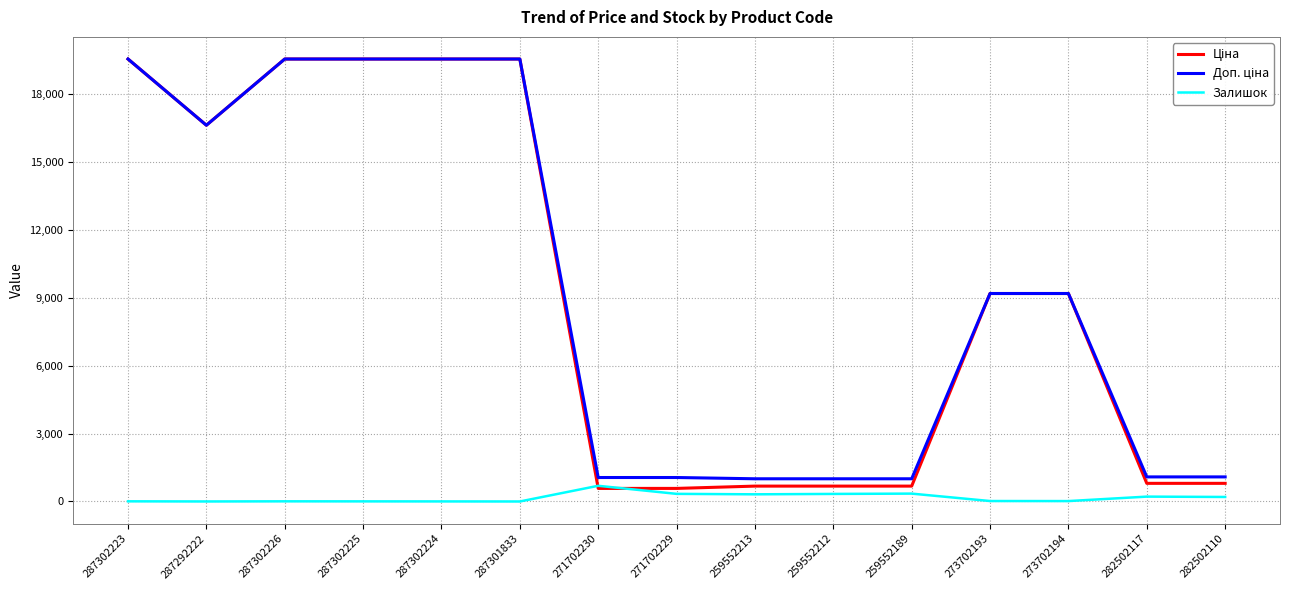

What is the sum of the Залишок values at 287302223 and 271702229?

344.0